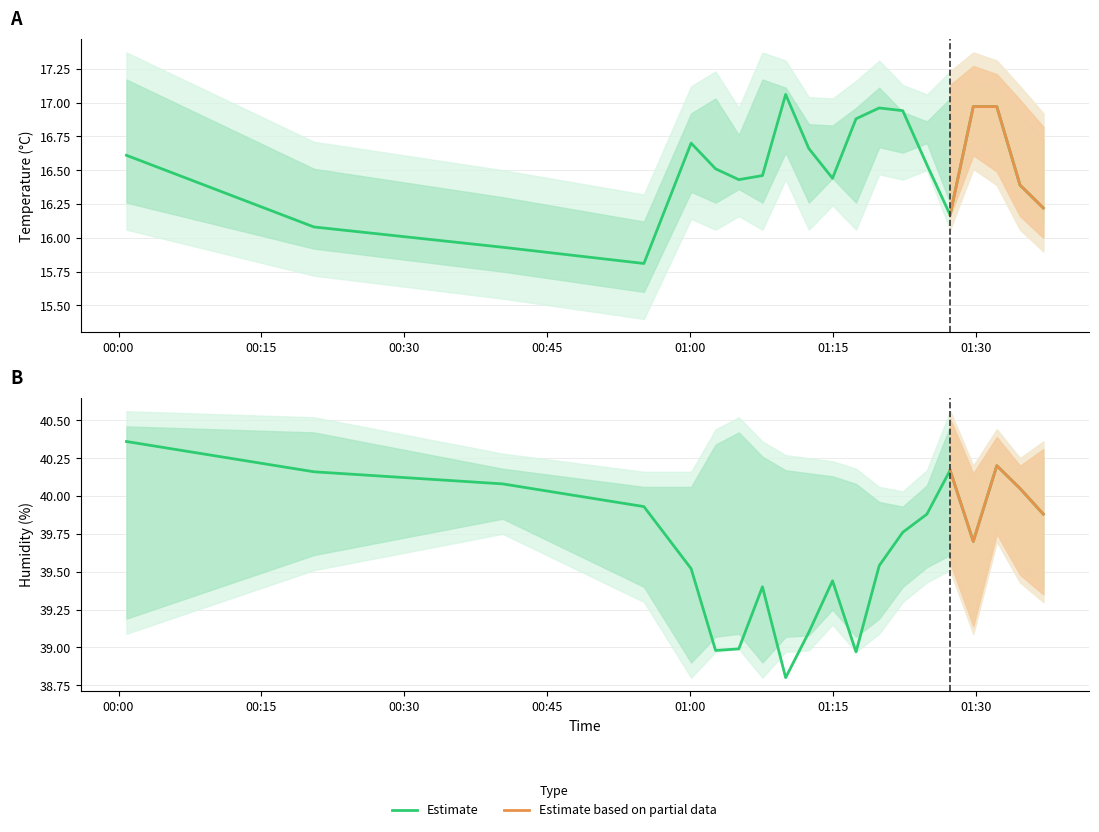

What is the smallest value displayed?

15.4